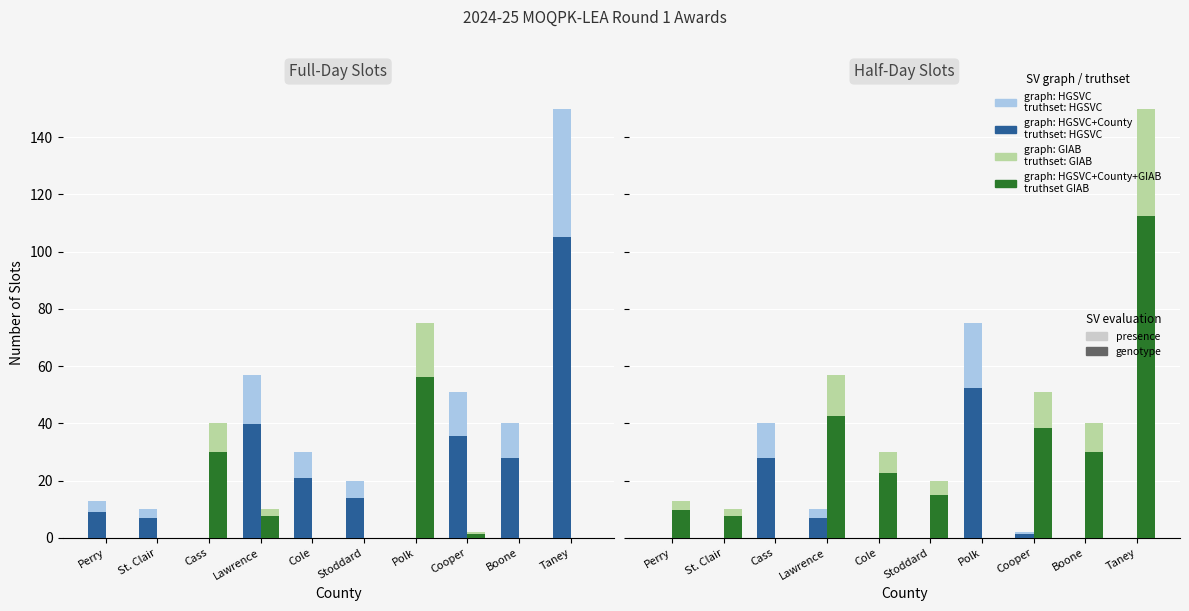

At which label does graph: GIAB
truthset: GIAB reach its peak?

Taney